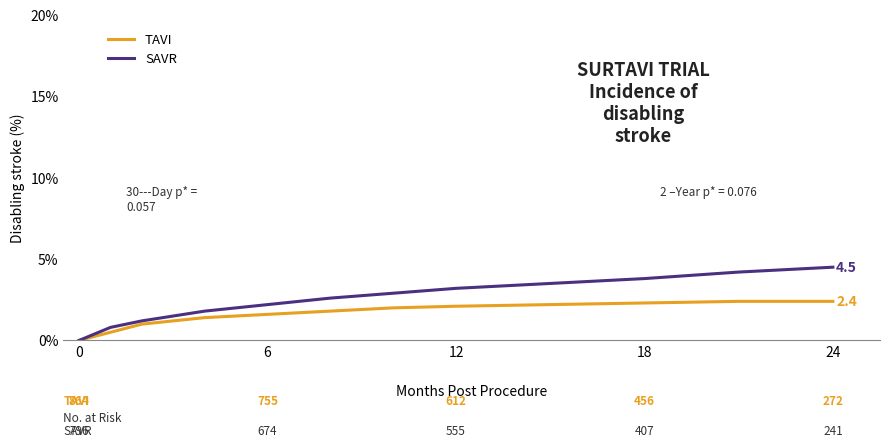

Which series has the largest total across all categories?

SAVR